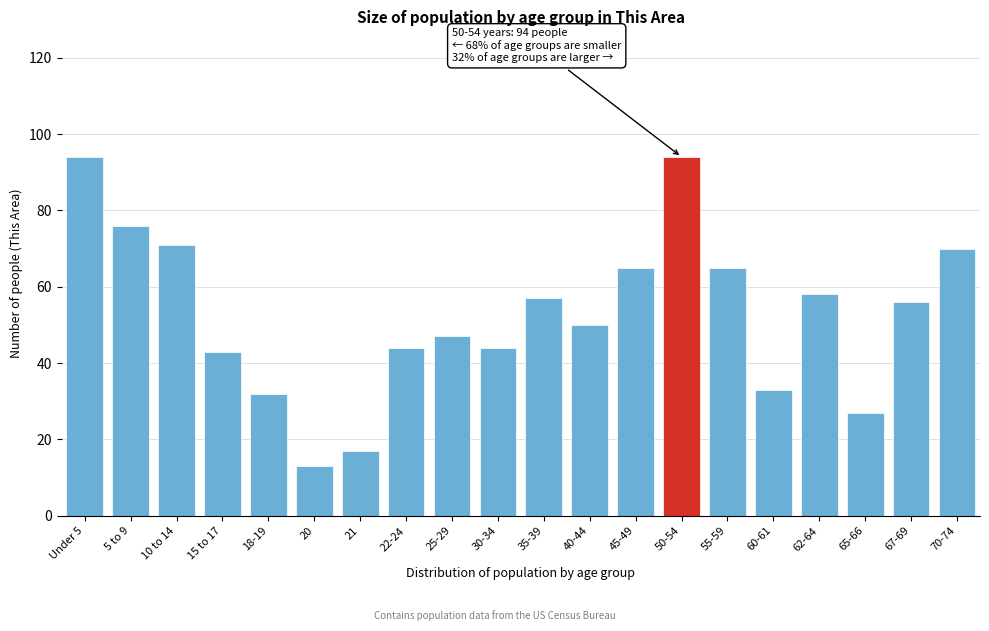

Reading left to right, what are all the values shown in this chart?

Under 5=94	5 to 9=76	10 to 14=71	15 to 17=43	18-19=32	20=13	21=17	22-24=44	25-29=47	30-34=44	35-39=57	40-44=50	45-49=65	50-54=94	55-59=65	60-61=33	62-64=58	65-66=27	67-69=56	70-74=70